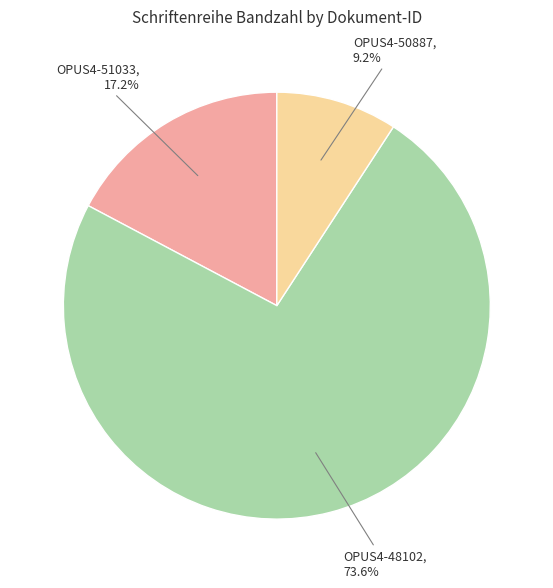

Is OPUS4-50887 the majority of the pie?

No